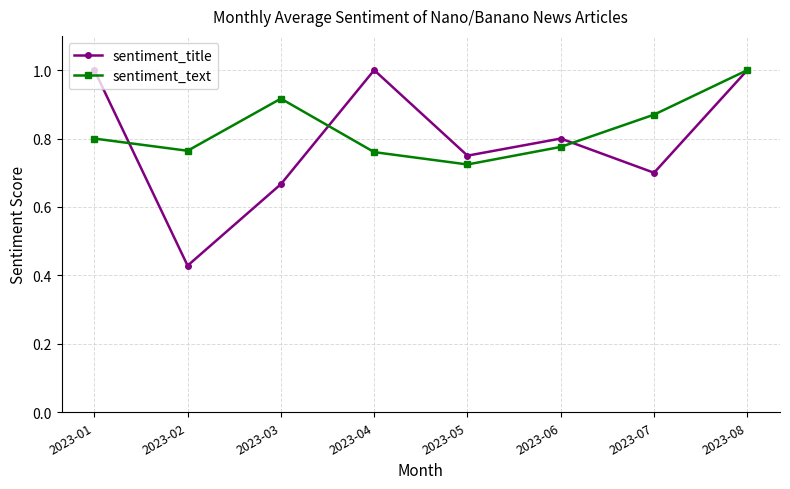

True or false: sentiment_text has a value of 1.4 at 2023-08.

False